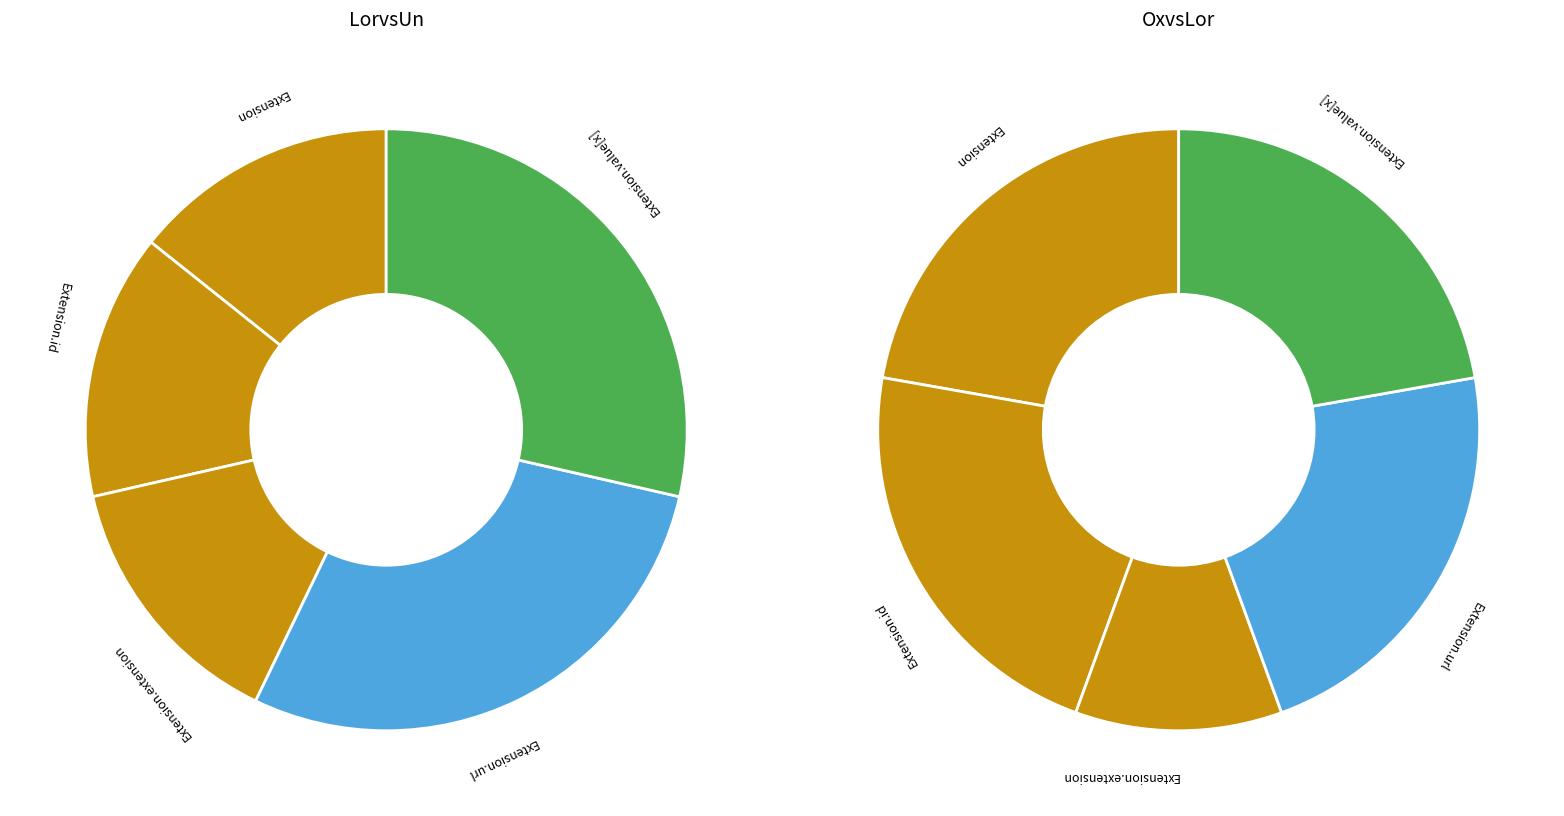

Count the number of slices in the pie.

5